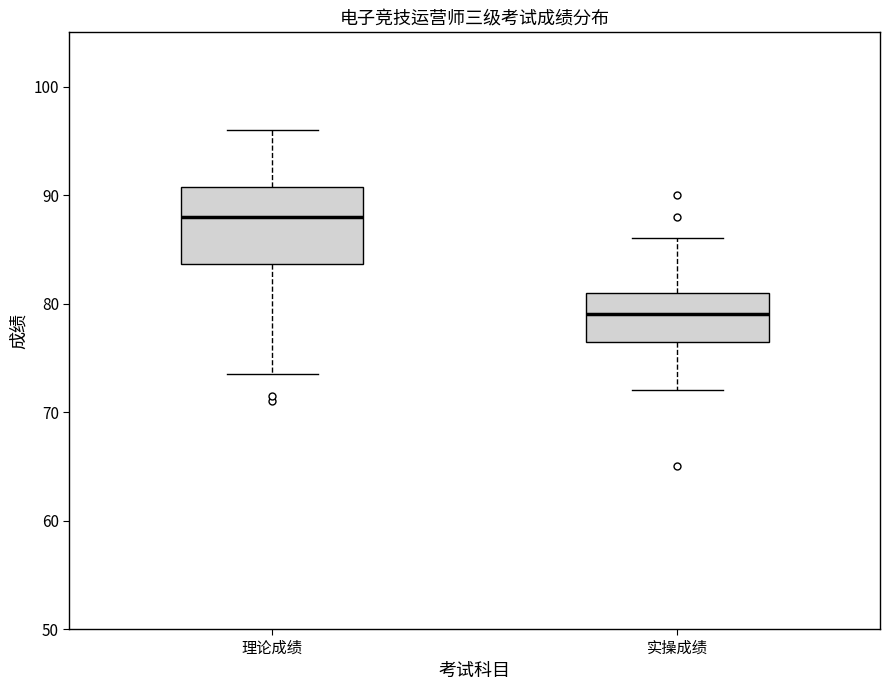

Comparing the boxes themselves (not the whiskers), which one is the tallest?

理论成绩